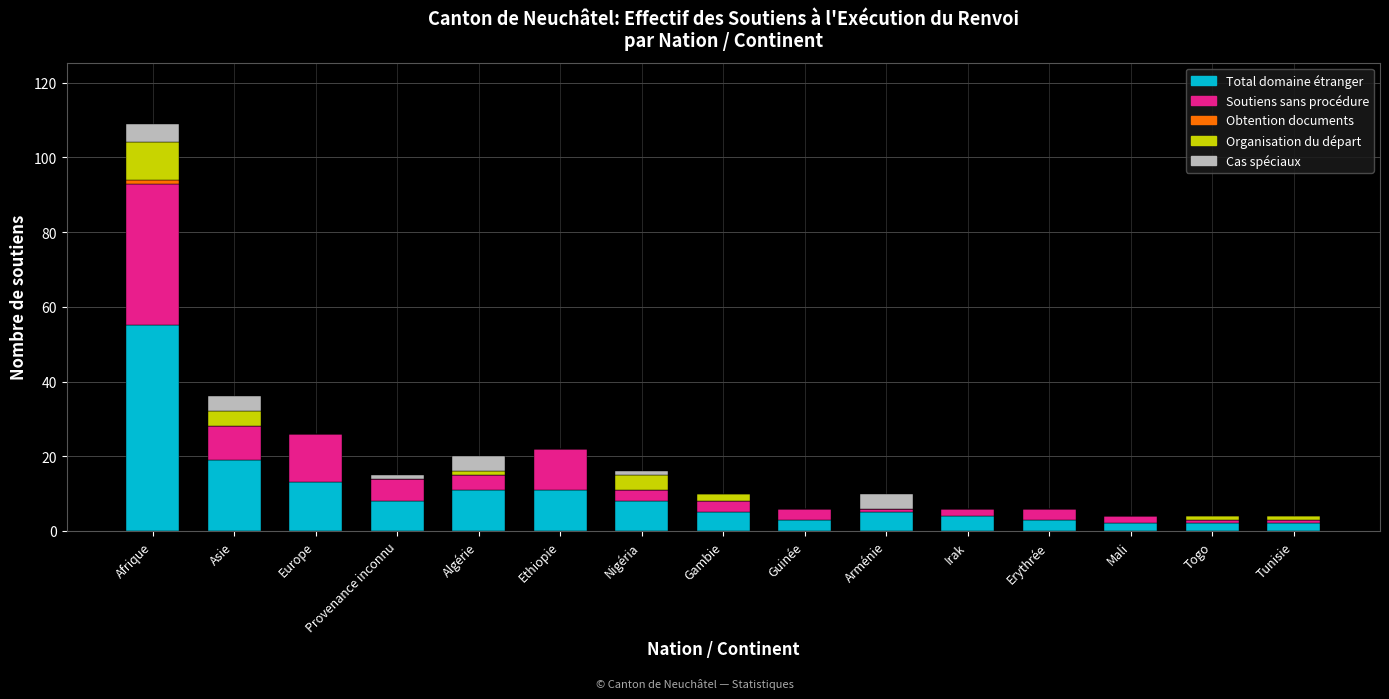

At which category is the sum across all series the highest?

Afrique